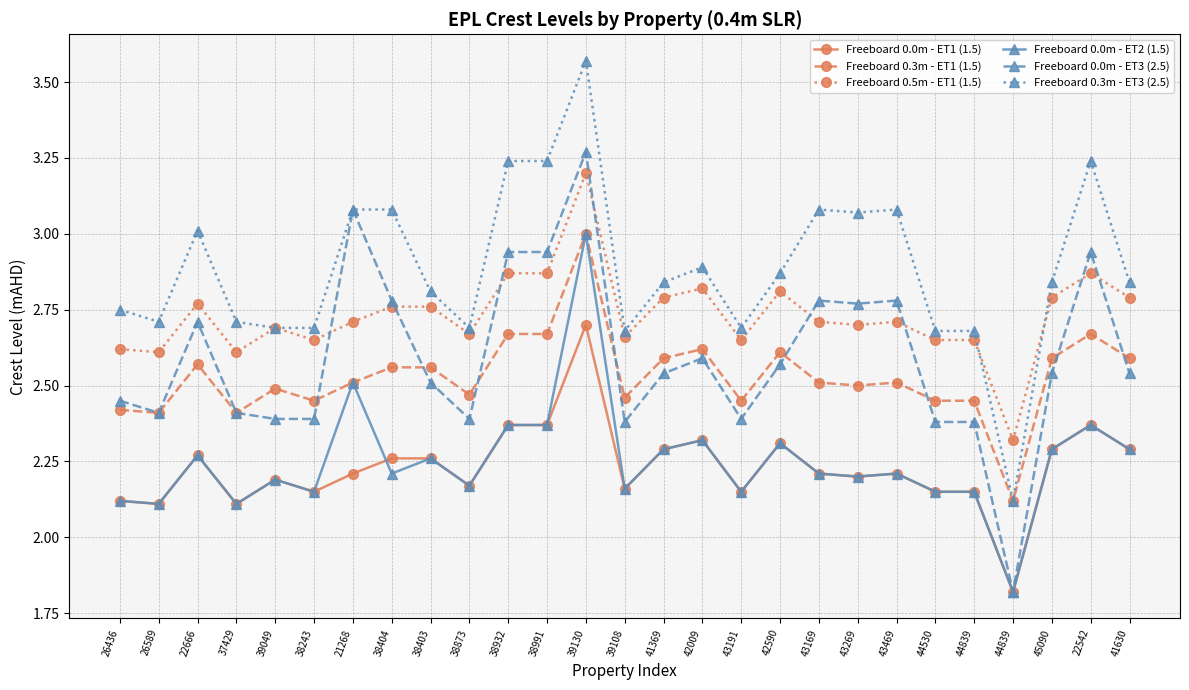

Is it true that Freeboard 0.3m - ET3 (2.5) equals 2.9 at 42009?

True